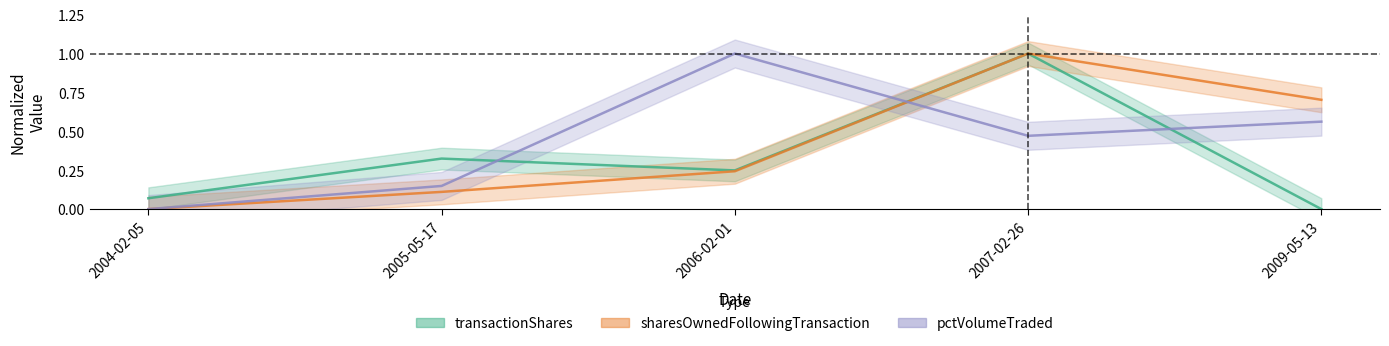

Which category has the lowest value across all series?

2009-05-13